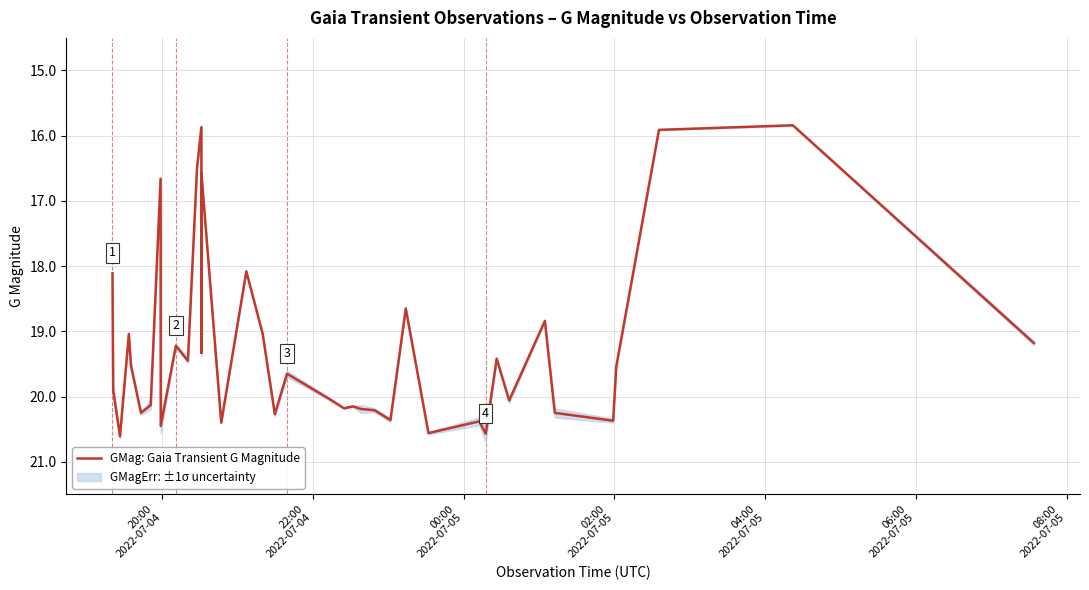

What is the difference between the second highest and minimum values?

4.7